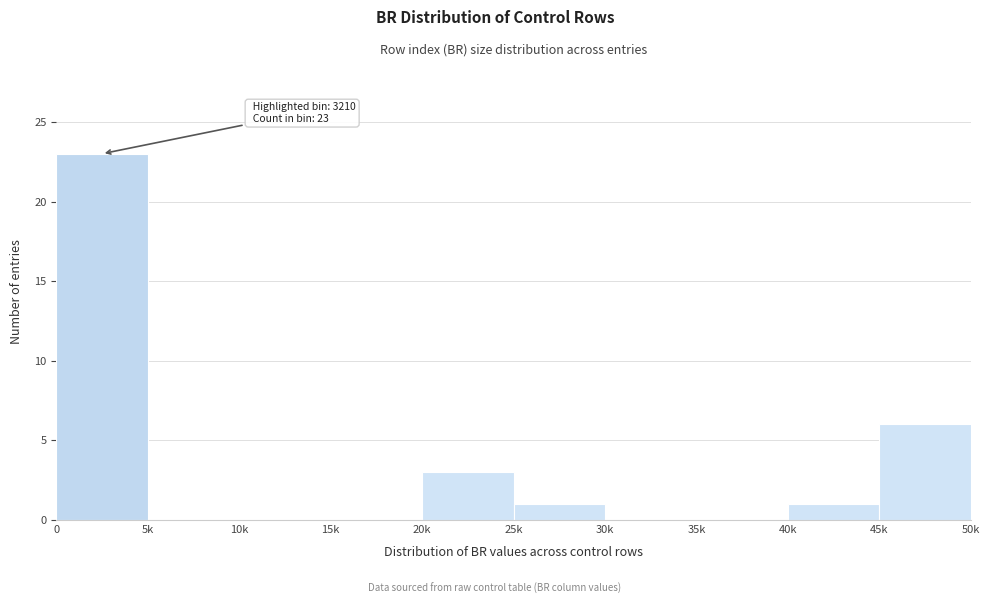

Reading right to left, extract all data points from this chart.

45k=6	40k=1	35k=0	30k=0	25k=1	20k=3	15k=0	10k=0	5k=0	0=23